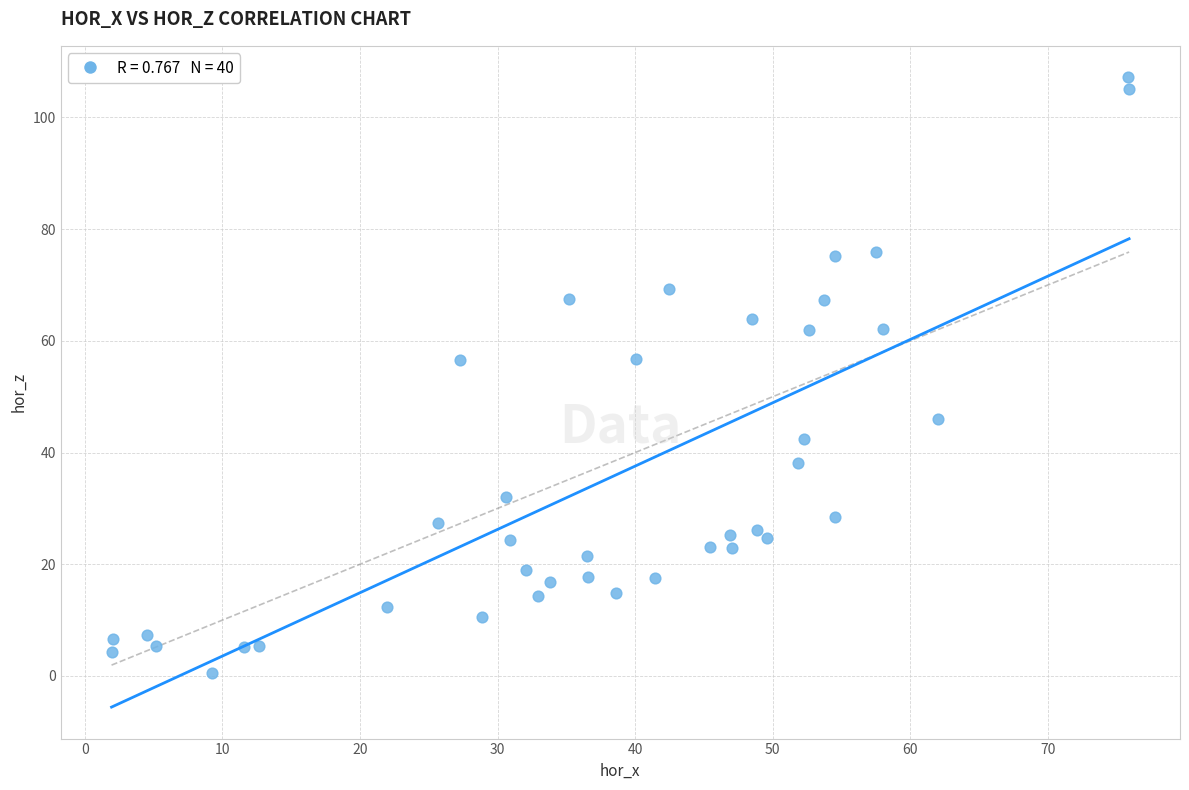

What is the range of X values (max minus min)?

74.0